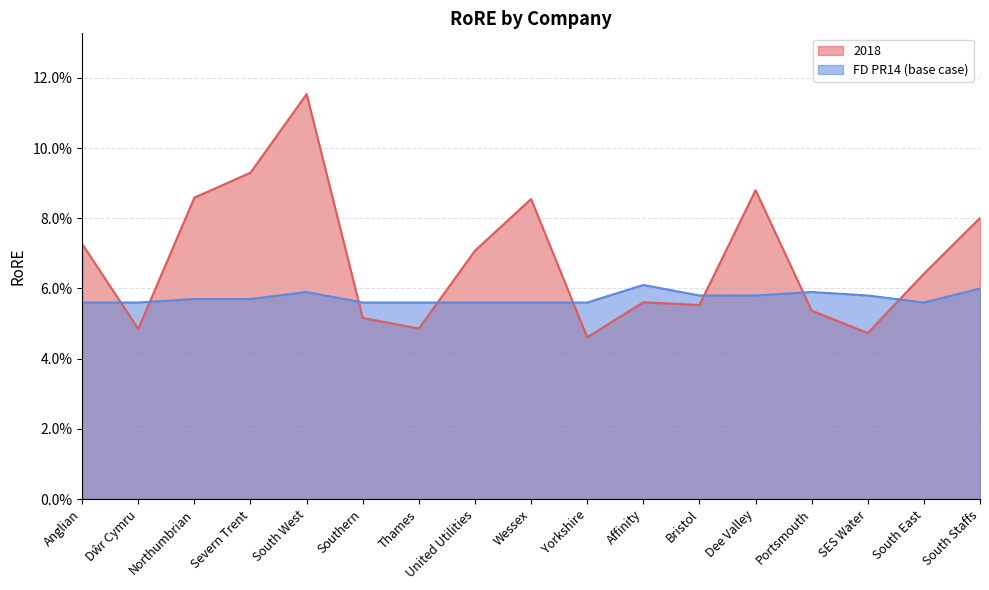

Reading left to right, what are all the values shown in this chart?

2018: Anglian=0.1	Dŵr Cymru=0.0	Northumbrian=0.1	Severn Trent=0.1	South West=0.1	Southern=0.1	Thames=0.0	United Utilities=0.1	Wessex=0.1	Yorkshire=0.0	Affinity=0.1	Bristol=0.1	Dee Valley=0.1	Portsmouth=0.1	SES Water=0.0	South East=0.1	South Staffs=0.1
FD PR14 (base case): Anglian=0.1	Dŵr Cymru=0.1	Northumbrian=0.1	Severn Trent=0.1	South West=0.1	Southern=0.1	Thames=0.1	United Utilities=0.1	Wessex=0.1	Yorkshire=0.1	Affinity=0.1	Bristol=0.1	Dee Valley=0.1	Portsmouth=0.1	SES Water=0.1	South East=0.1	South Staffs=0.1